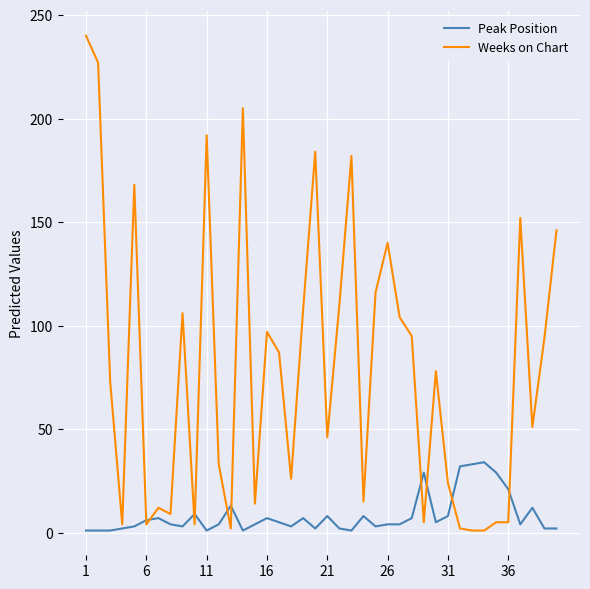

What is the difference between the second highest and minimum values in the Weeks on Chart series?

226